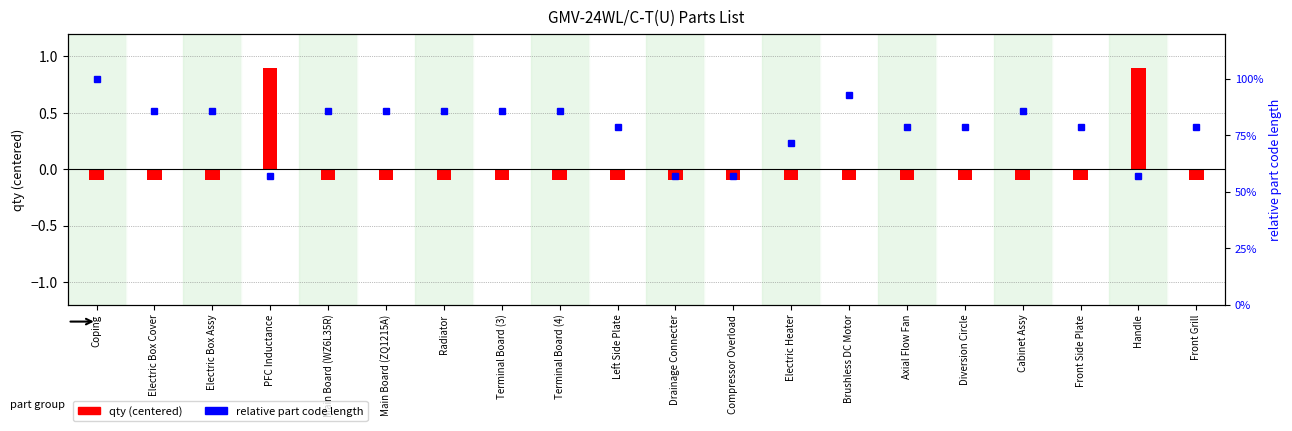

Which series has the largest total across all categories?

part code len %